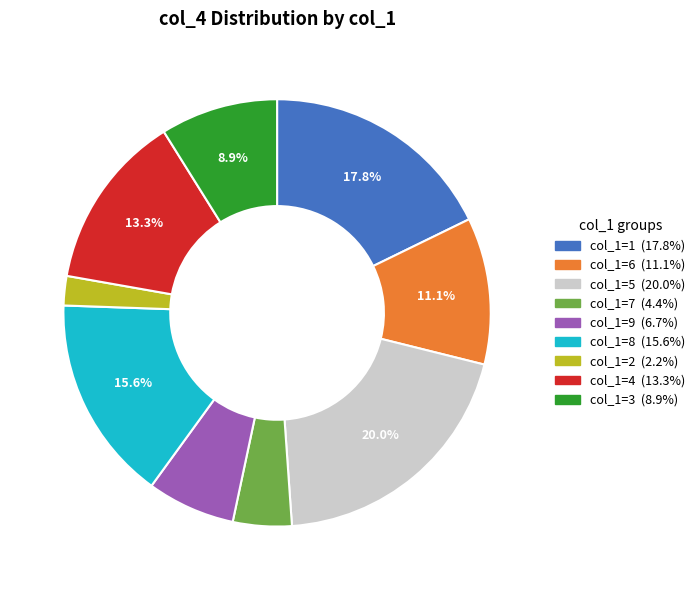

Is there a majority slice in this chart?

No